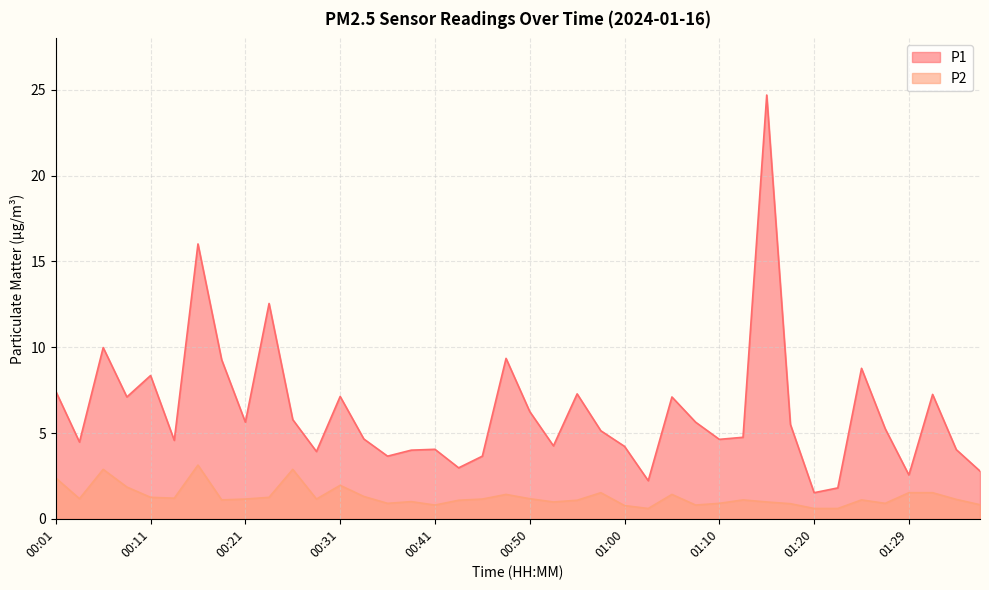

Reading left to right, list all the values displayed in this chart.

P1: 00:01=7.4	00:04=4.5	00:06=10.0	00:09=7.1	00:11=8.3	00:14=4.6	00:16=16.0	00:19=9.3	00:21=5.6	00:24=12.6	00:26=5.8	00:28=3.9	00:31=7.1	00:33=4.7	00:36=3.6	00:38=4.0	00:41=4.0	00:43=3.0	00:46=3.6	00:48=9.3	00:50=6.2	00:53=4.2	00:55=7.3	00:58=5.1	01:00=4.2	01:03=2.2	01:05=7.1	01:07=5.6	01:10=4.6	01:12=4.8	01:15=24.7	01:17=5.5	01:20=1.5	01:22=1.8	01:24=8.8	01:27=5.2	01:29=2.5	01:32=7.2	01:34=4.0	01:37=2.8
P2: 00:01=2.4	00:04=1.2	00:06=2.9	00:09=1.9	00:11=1.2	00:14=1.2	00:16=3.1	00:19=1.1	00:21=1.1	00:24=1.2	00:26=2.9	00:28=1.1	00:31=1.9	00:33=1.3	00:36=0.9	00:38=1.0	00:41=0.8	00:43=1.1	00:46=1.1	00:48=1.4	00:50=1.2	00:53=1.0	00:55=1.1	00:58=1.5	01:00=0.8	01:03=0.6	01:05=1.4	01:07=0.8	01:10=0.9	01:12=1.1	01:15=1.0	01:17=0.9	01:20=0.6	01:22=0.6	01:24=1.1	01:27=0.9	01:29=1.5	01:32=1.5	01:34=1.1	01:37=0.8